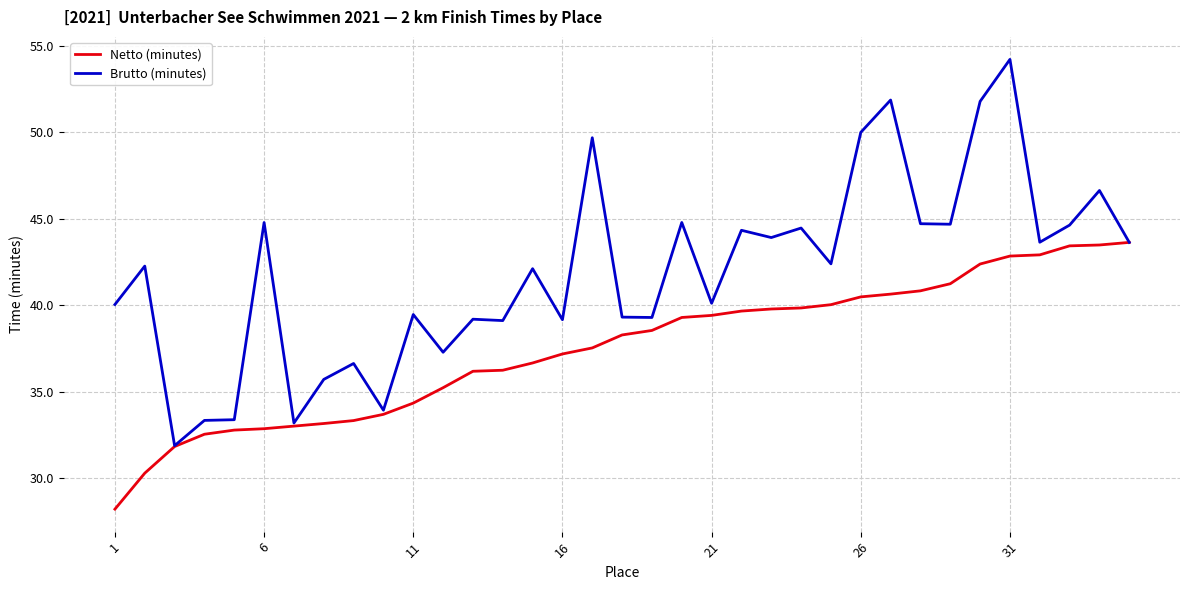

List the series in order of their peak value, lowest first.

Netto (minutes), Brutto (minutes)